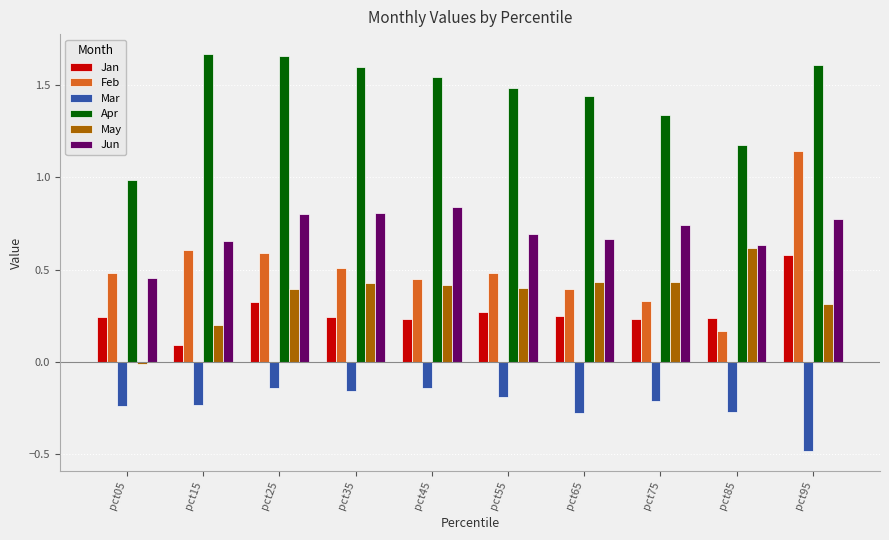

What is the total value across all series at pct45?

3.3